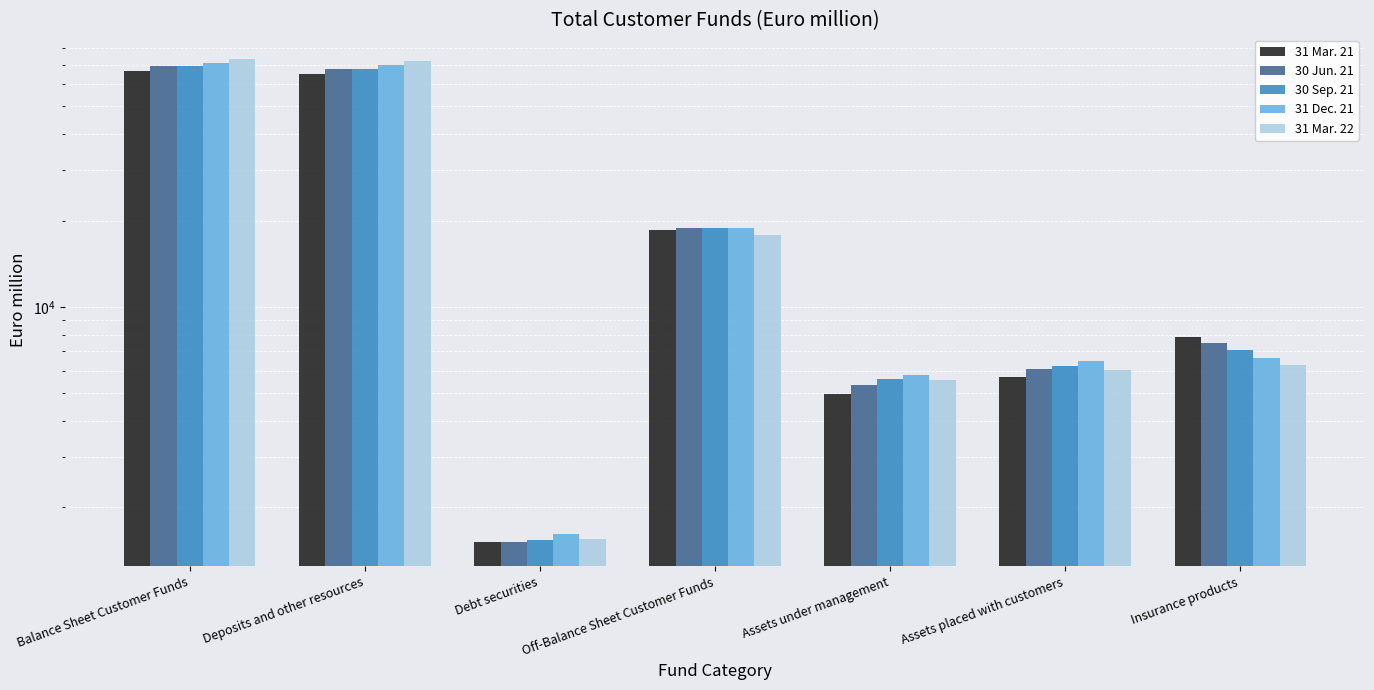

Does the chart contain any negative values?

No